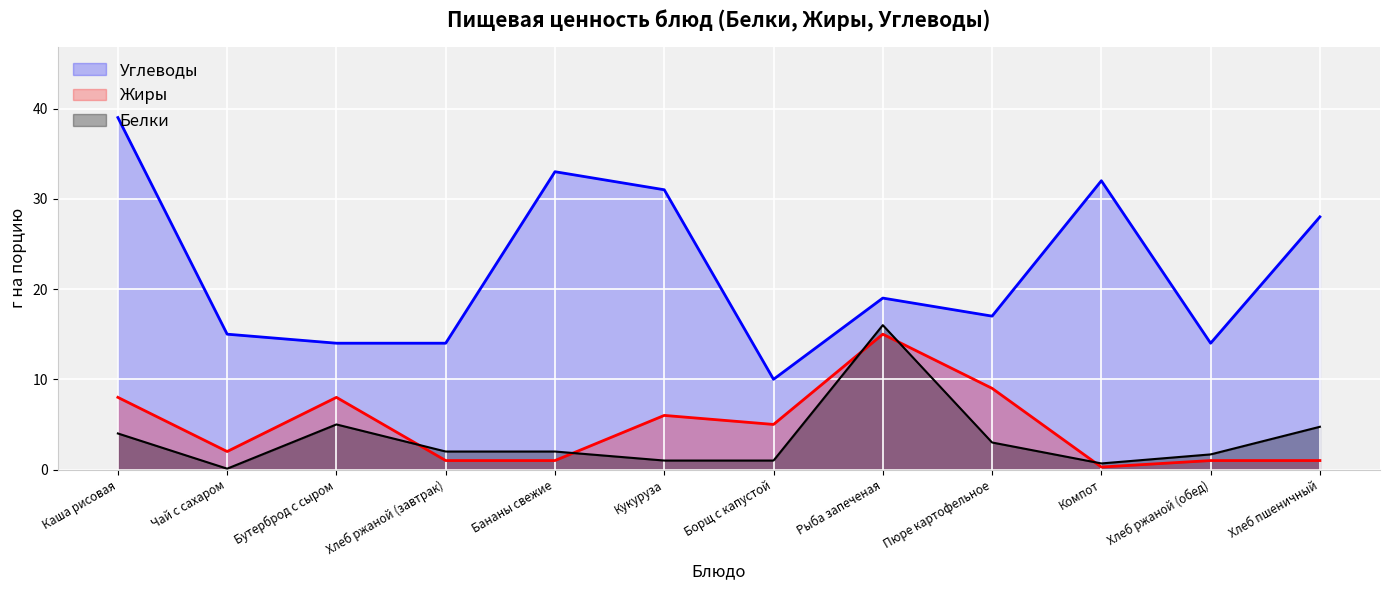

Which series has the largest range (max minus min)?

Углеводы